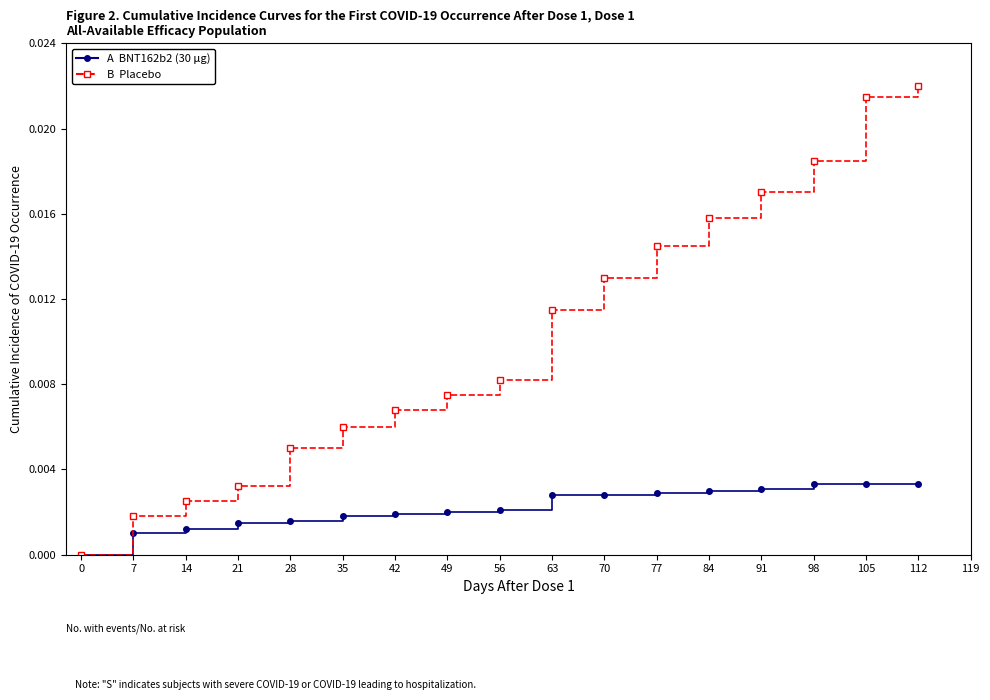

The value of B  Placebo at 7 is 0.0. True or false?

False